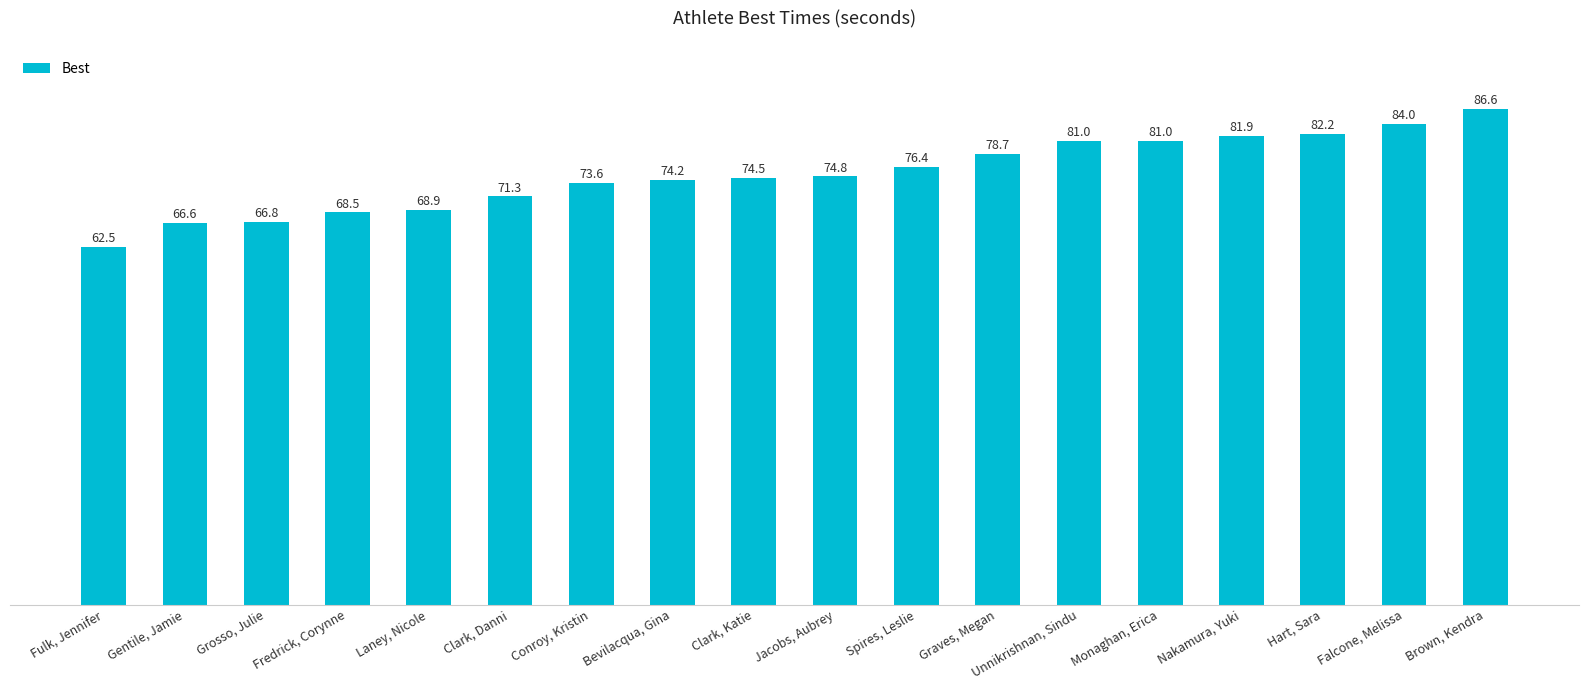

How many values are below 74?

7